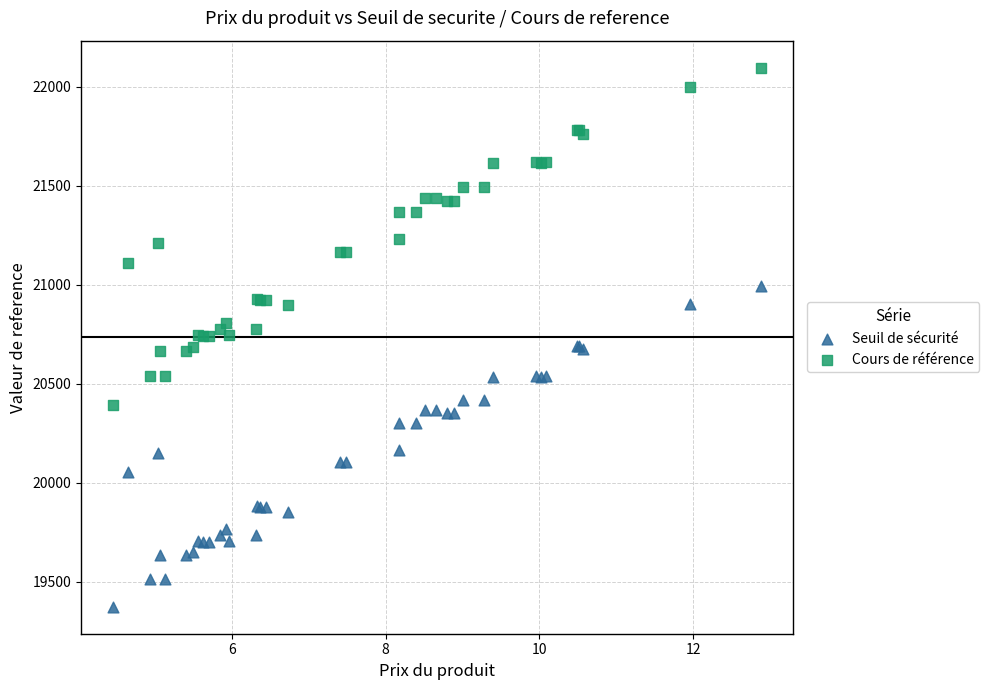

Which series has the widest spread of Y values?

Cours de référence